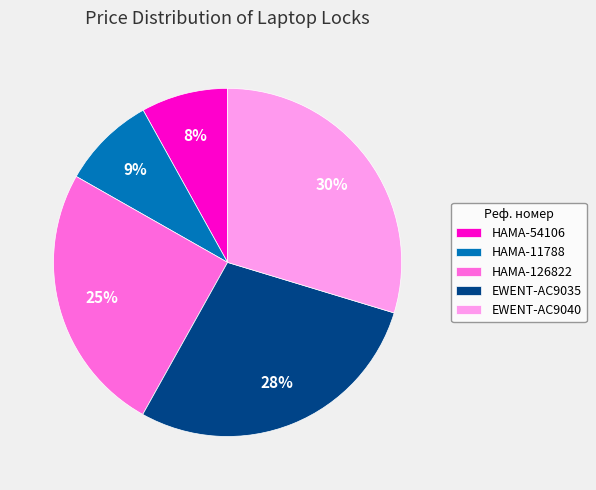

To the nearest percent, what is the difference between the largest and smallest slice percentages?

22%